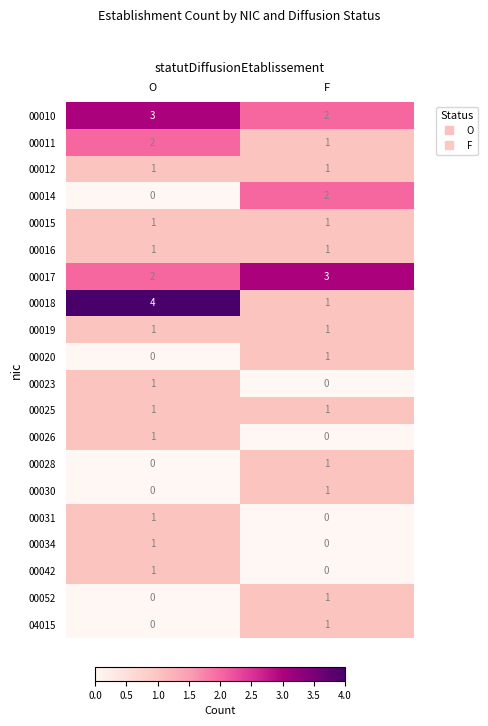

True or false: 00020 has a value of 0 at F.

False